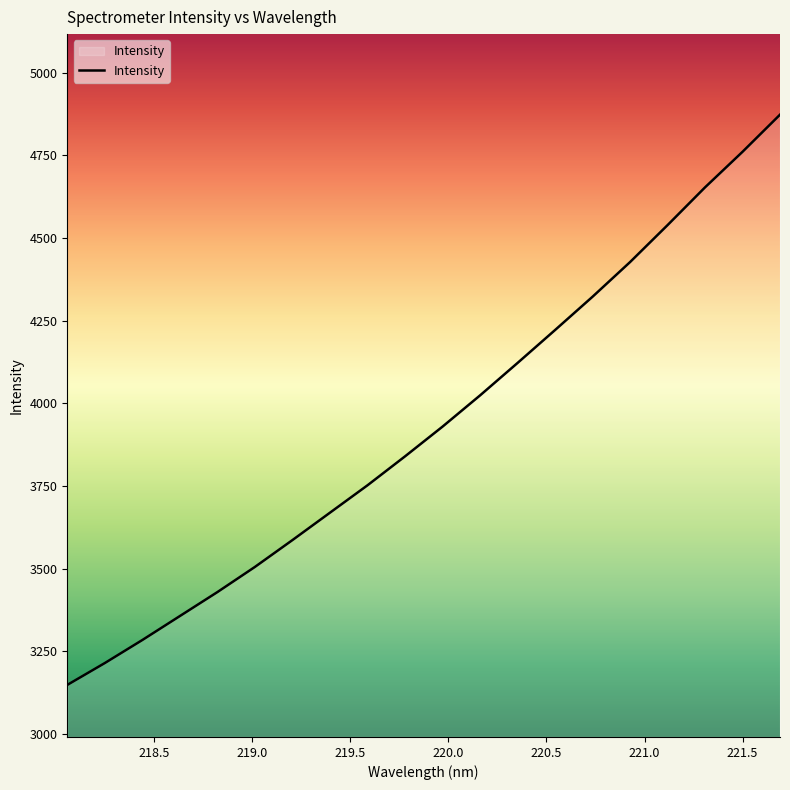

What is the minimum value shown in the chart?

3148.6